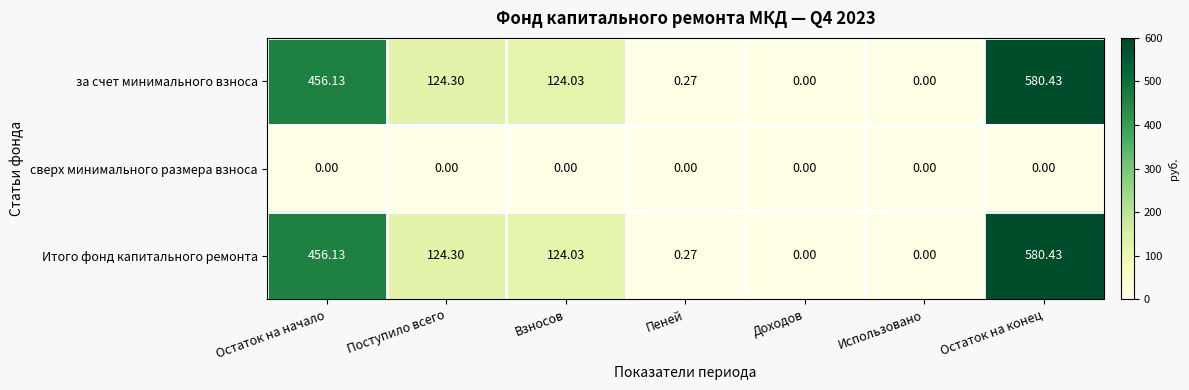

Where is Итого фонд капитального ремонта nearest to the value 290?

Поступило всего